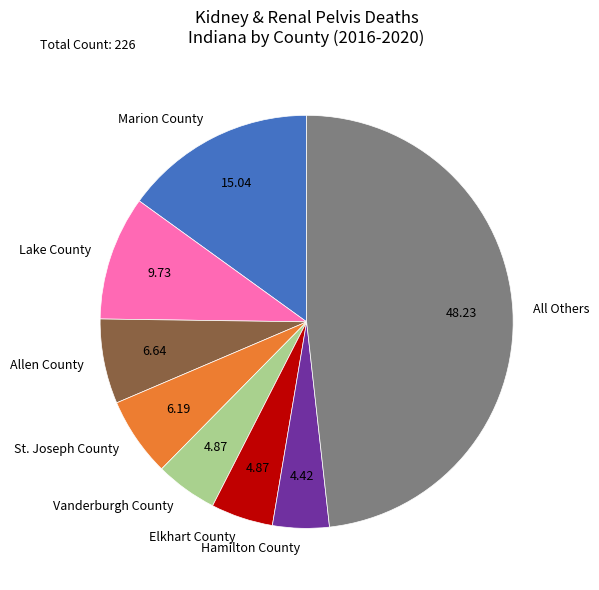

What is the largest slice in the pie chart?

All Others